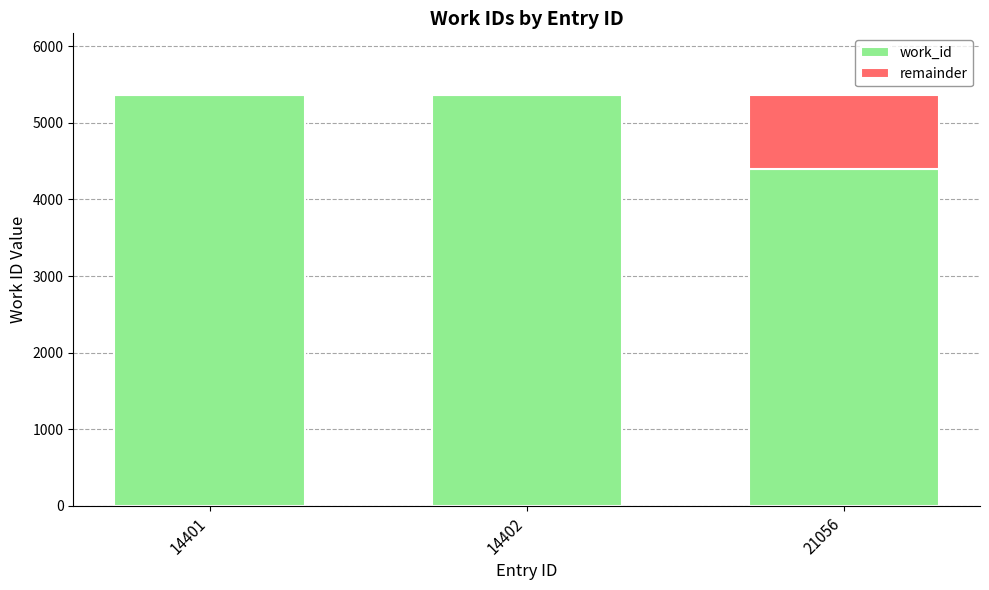

What are all the series names shown in the legend?

work_id, remainder